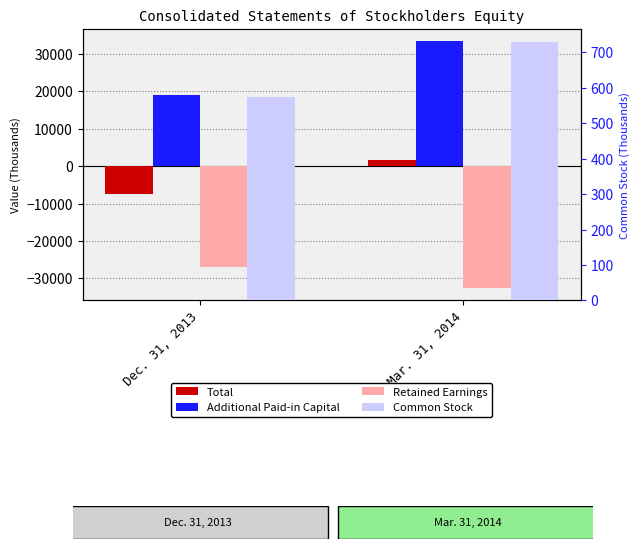

What is the total value across all series at Dec. 31, 2013?

-15039